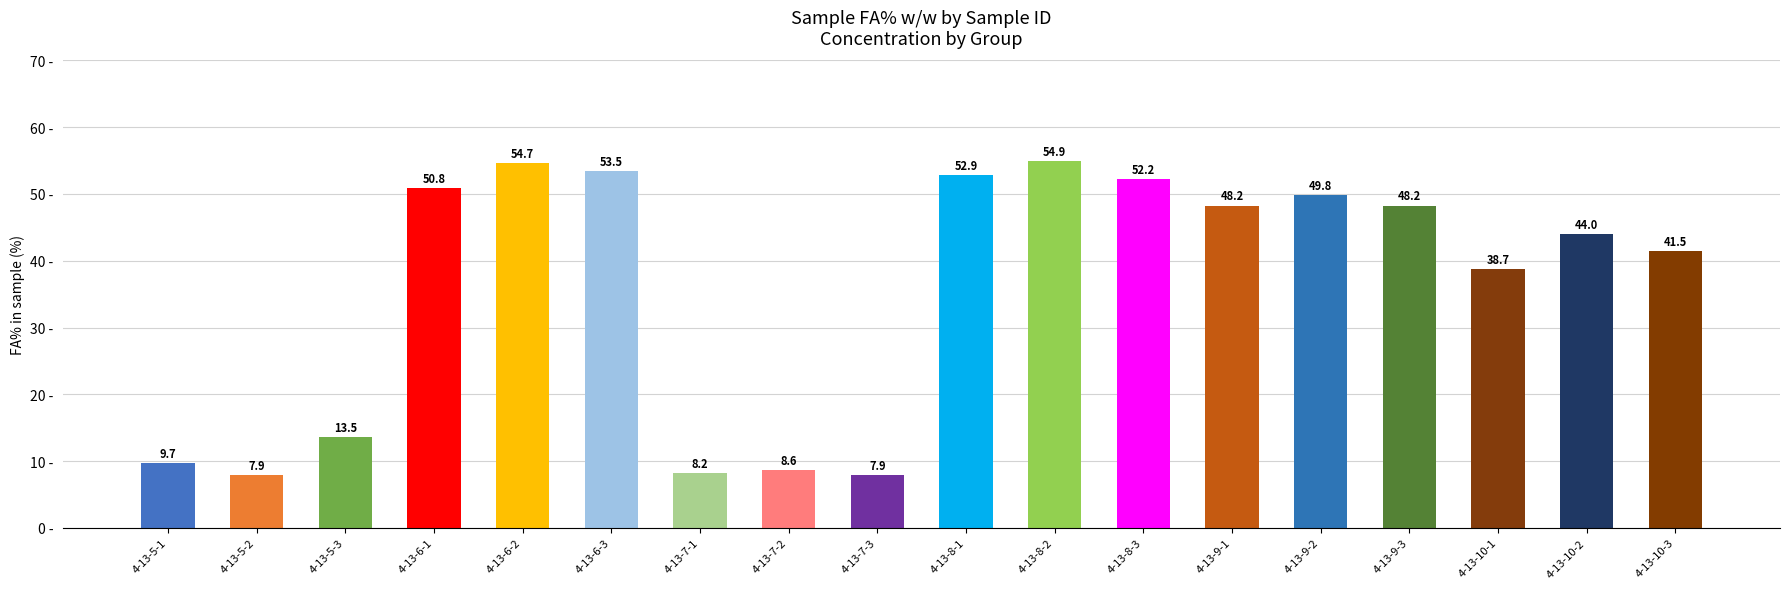

What position from the right is 4-13-10-2?

2